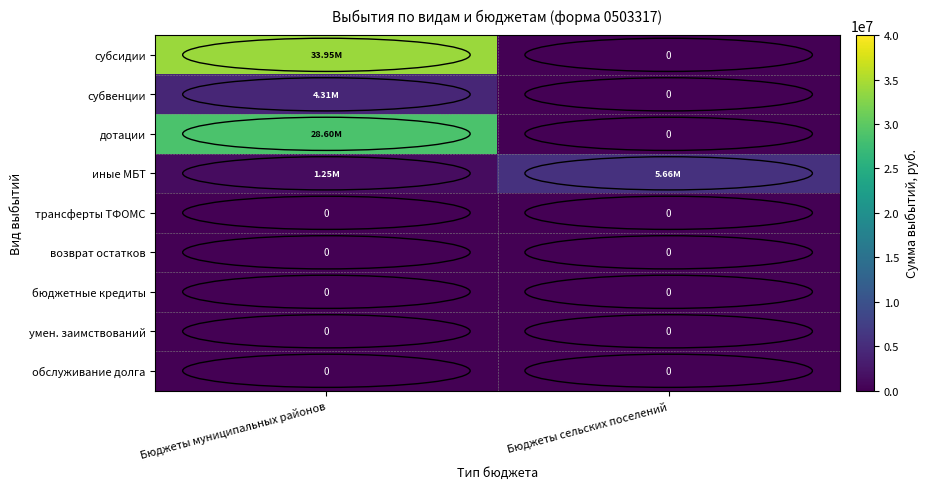

What is the greatest value displayed?

33954091.3